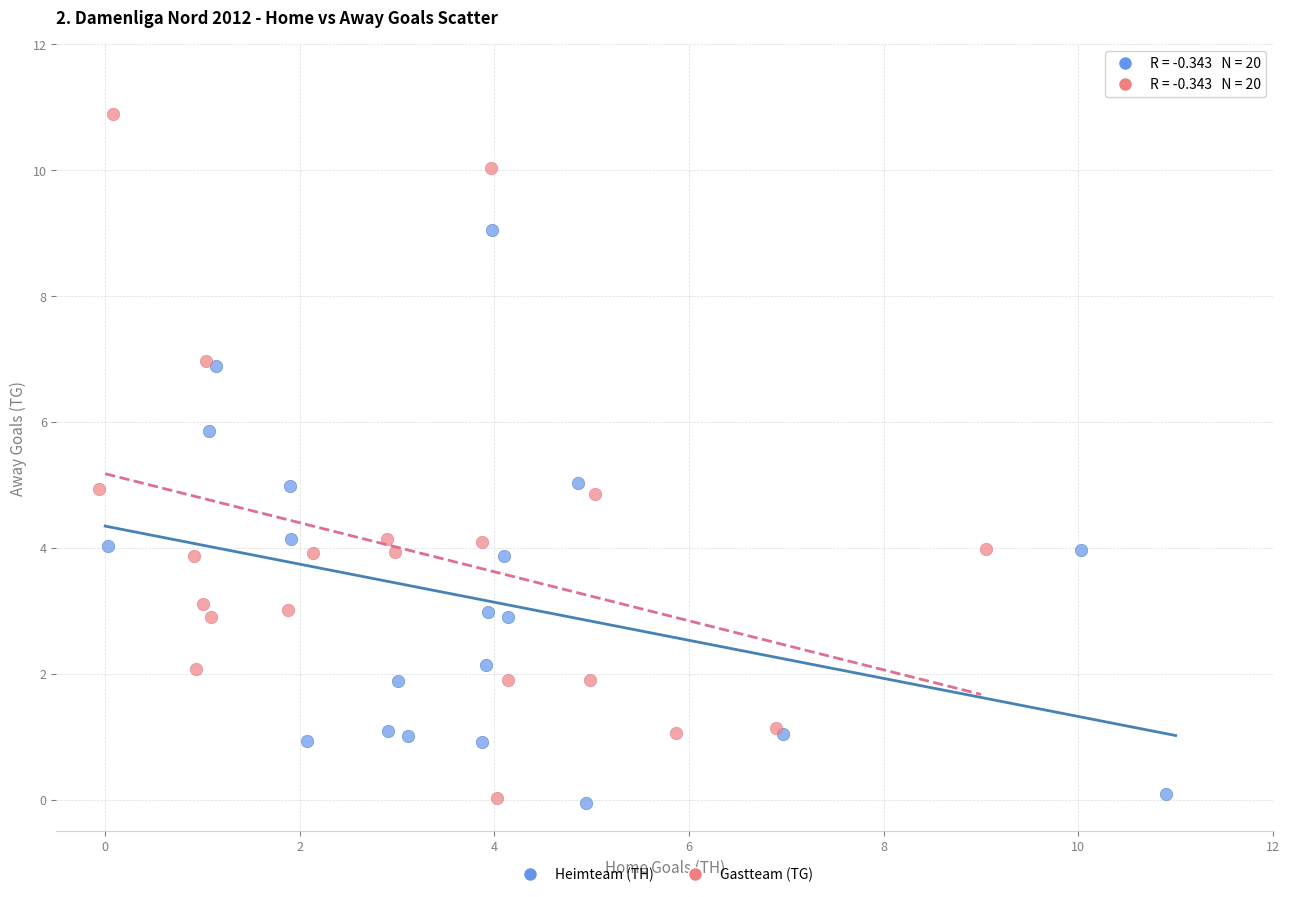

Which series reaches the maximum Y coordinate?

Gastteam (TG)